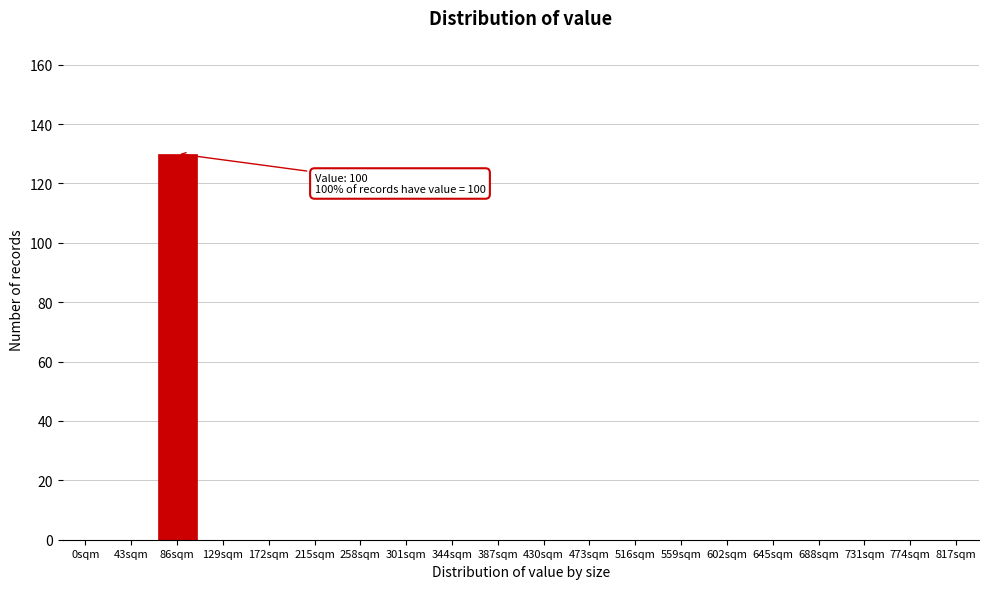

Reading left to right, extract all data points from this chart.

0sqm=0	43sqm=0	86sqm=130	129sqm=0	172sqm=0	215sqm=0	258sqm=0	301sqm=0	344sqm=0	387sqm=0	430sqm=0	473sqm=0	516sqm=0	559sqm=0	602sqm=0	645sqm=0	688sqm=0	731sqm=0	774sqm=0	817sqm=0